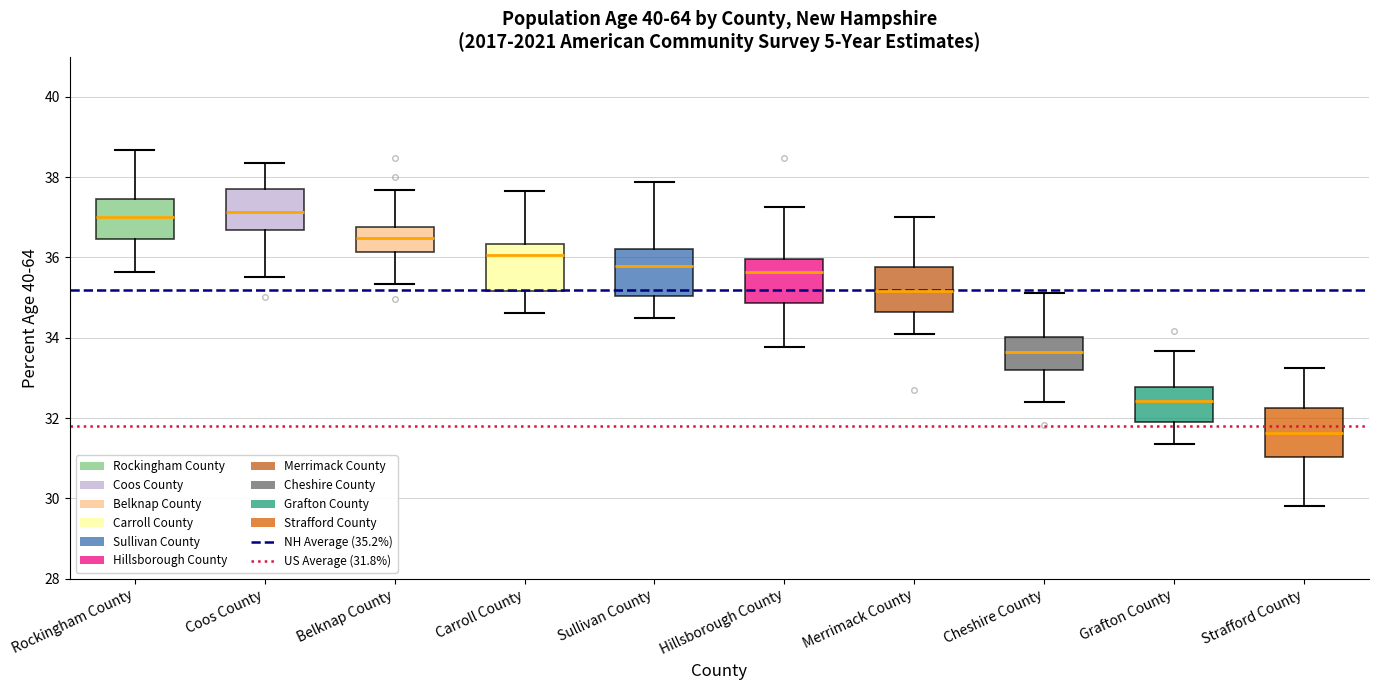

Reading left to right, read every box against the y-axis: the position of its median line, the range the box covers, and the ends of its whiskers. The values are not printed on the chart, so give them approximately, as read against the axis.

Rockingham County: median 37.0, box 36.4 to 37.4, whiskers 35.6 to 38.6
Coos County: median 37.2, box 36.6 to 37.8, whiskers 35.6 to 38.4
Belknap County: median 36.4, box 36.2 to 36.8, whiskers 35.4 to 37.6
Carroll County: median 36.0, box 35.2 to 36.4, whiskers 34.6 to 37.6
Sullivan County: median 35.8, box 35.0 to 36.2, whiskers 34.4 to 37.8
Hillsborough County: median 35.6, box 34.8 to 36.0, whiskers 33.8 to 37.2
Merrimack County: median 35.2, box 34.6 to 35.8, whiskers 34.0 to 37.0
Cheshire County: median 33.6, box 33.2 to 34.0, whiskers 32.4 to 35.2
Grafton County: median 32.4, box 32.0 to 32.8, whiskers 31.4 to 33.6
Strafford County: median 31.6, box 31.0 to 32.2, whiskers 29.8 to 33.2